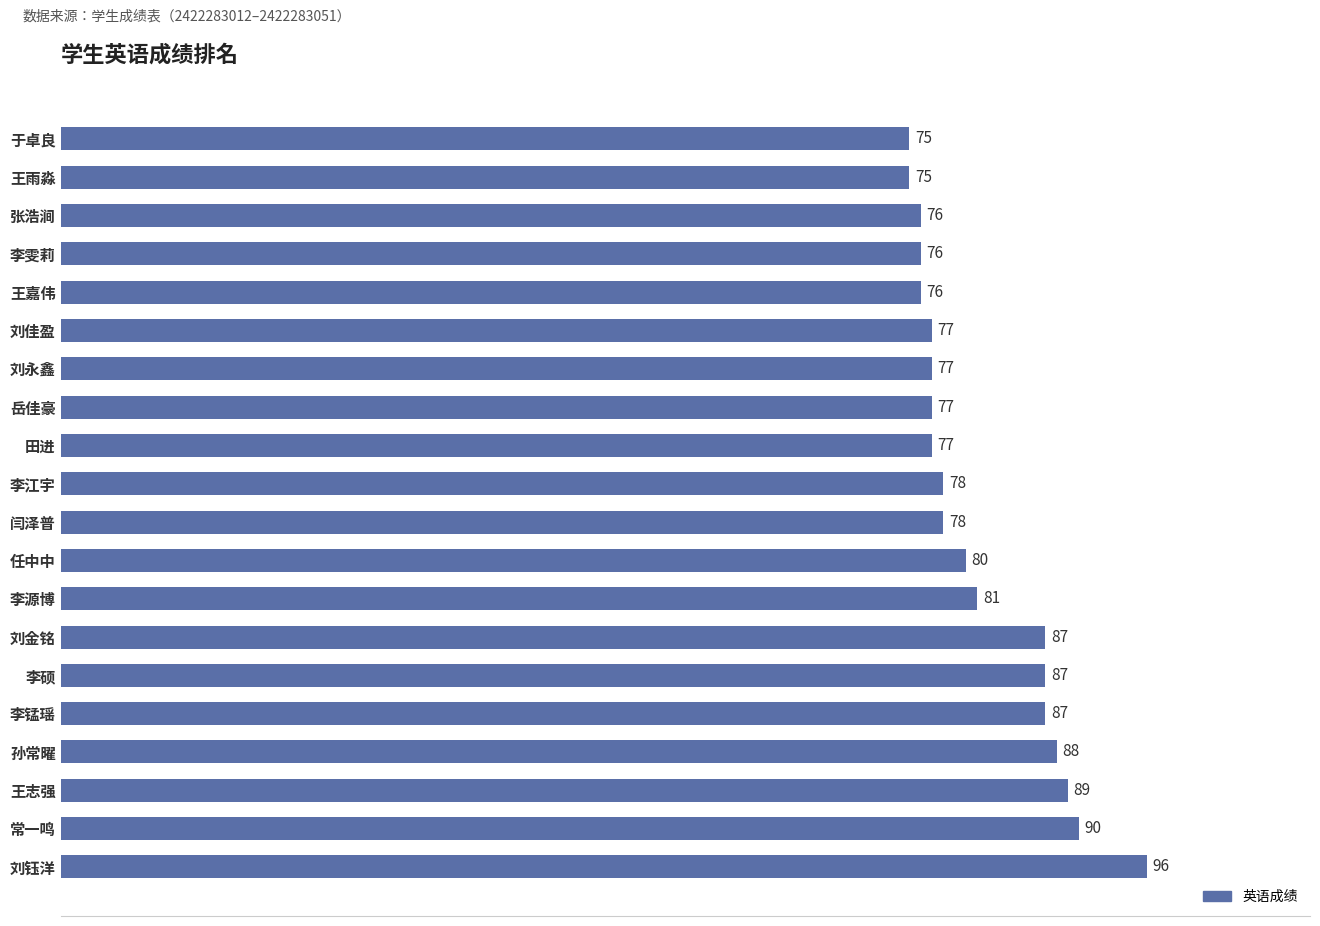

Does the chart contain any negative values?

No